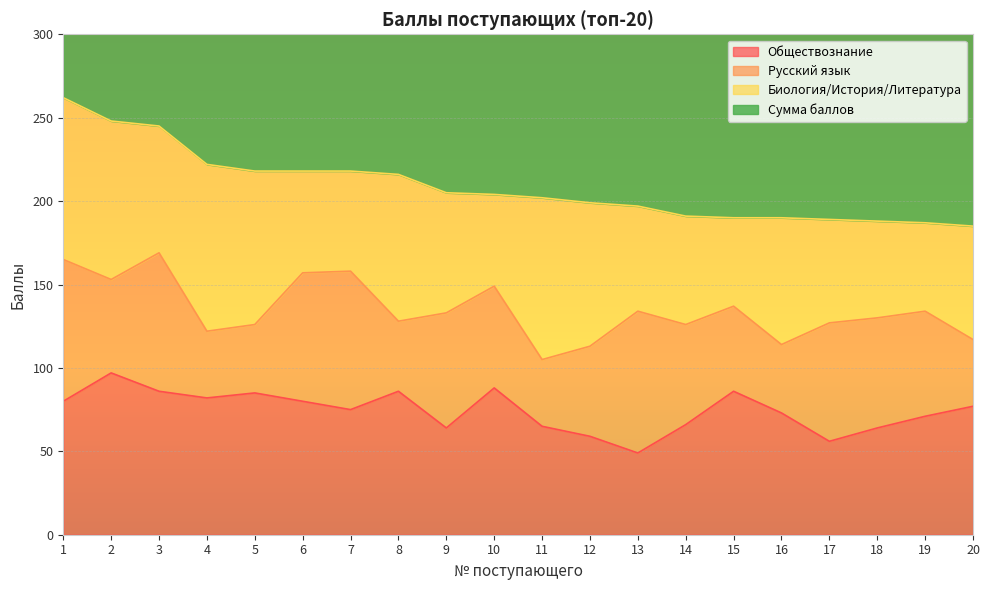

Which category has the lowest value across all series?

13